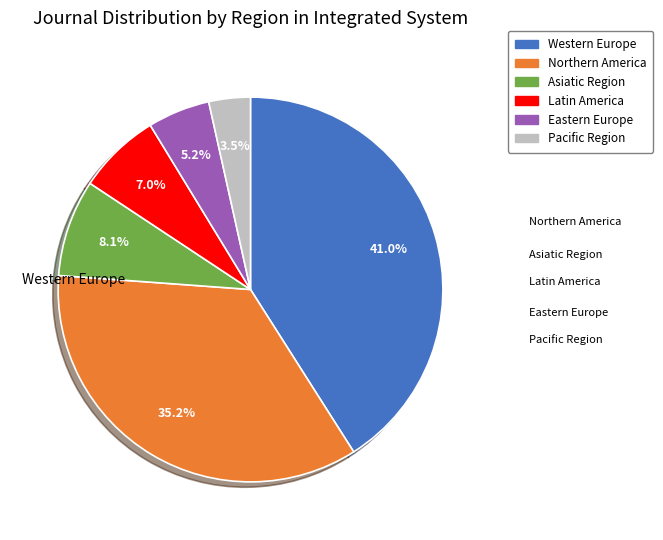

True or false: Asiatic Region accounts for 15% of the total.

False